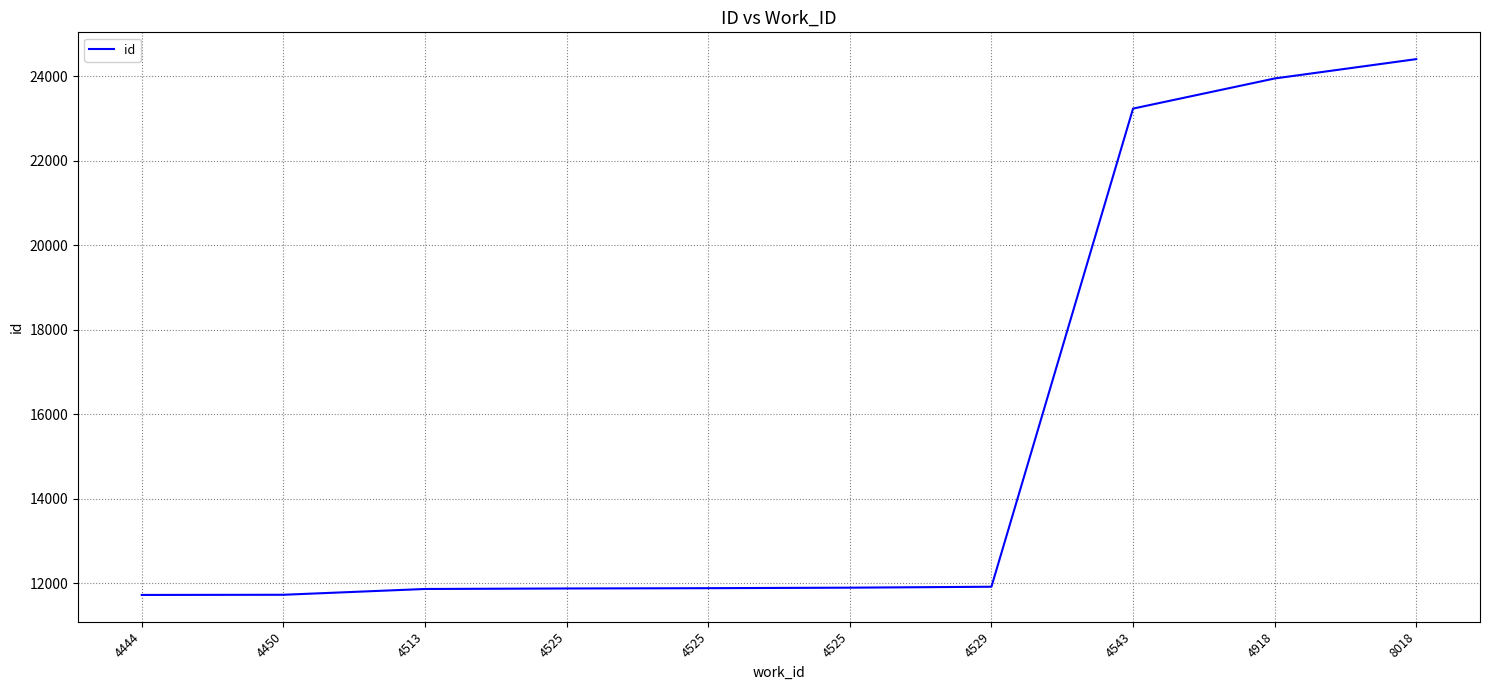

List the labels in order of value, smallest first.

4444, 4450, 4513, 4525, 4525, 4525, 4529, 4543, 4918, 8018